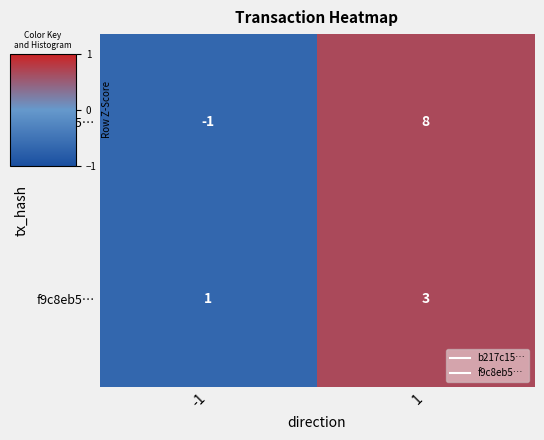

What is the greatest value displayed?

8